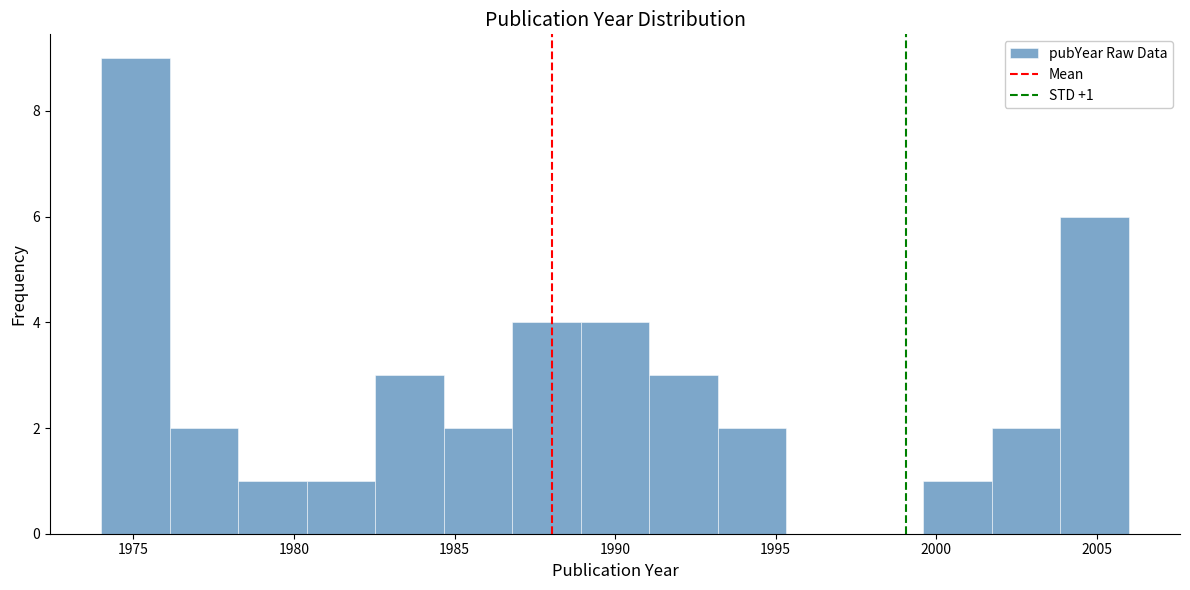

Which range on the x-axis has the tallest bar?

1974.0 to 1976.0